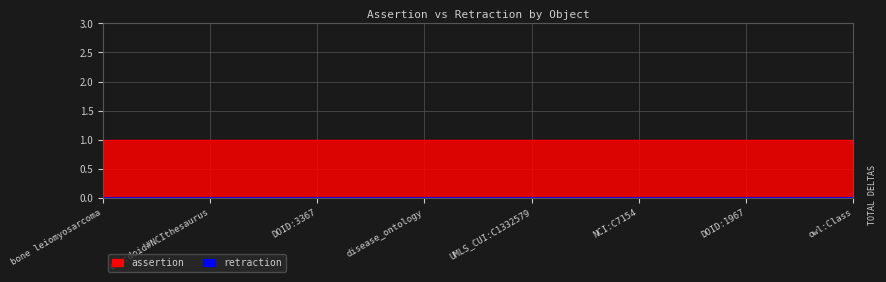

True or false: assertion and retraction intersect in this chart.

False